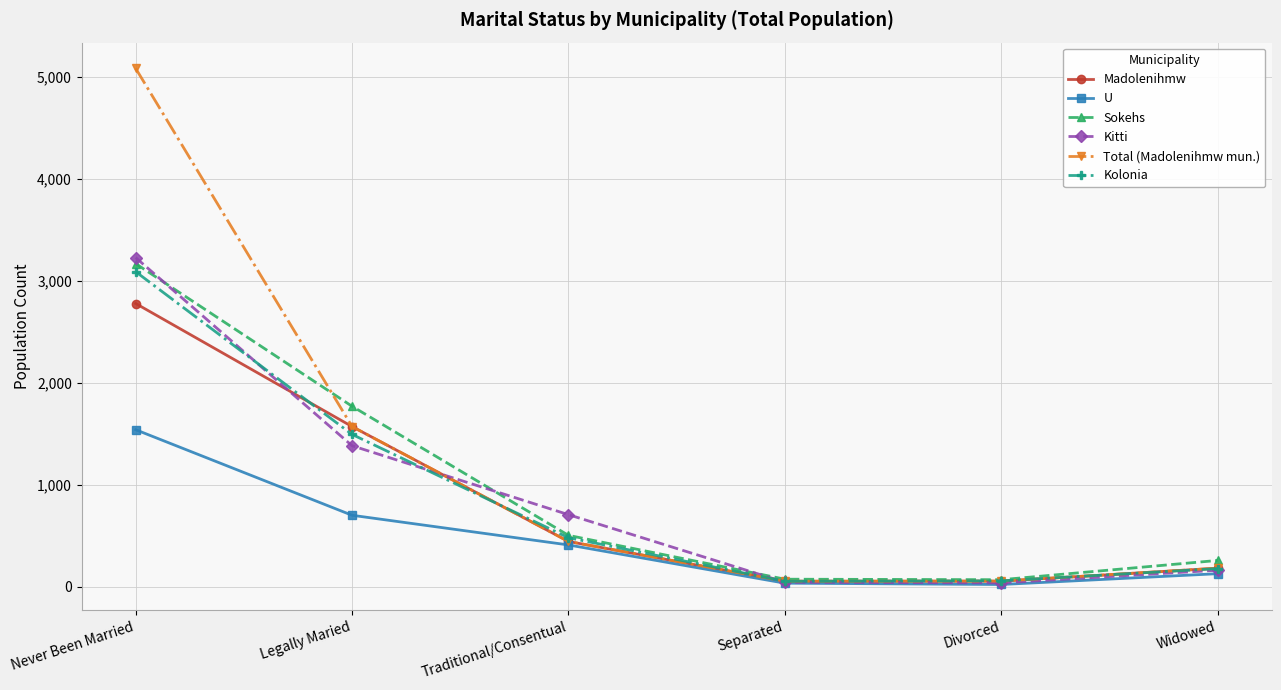

True or false: Total (Madolenihmw mun.) has more than 2 interior local peaks.

False